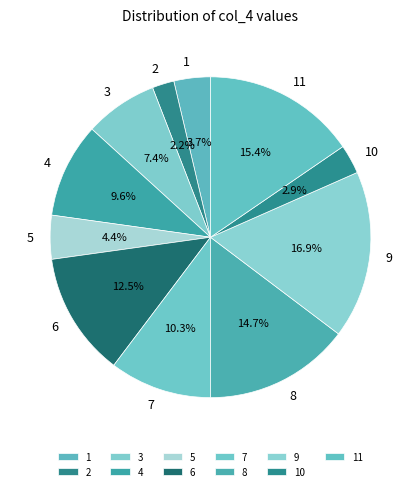

Is it true that 9 is 17% of the pie?

True